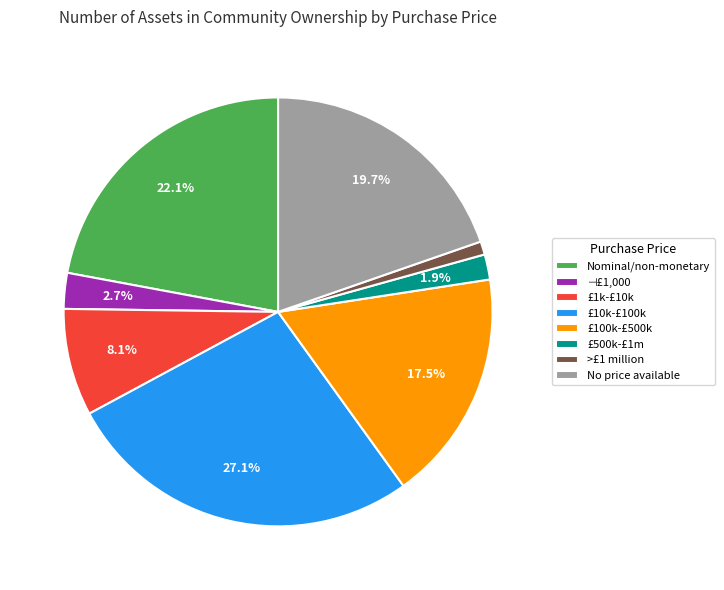

Is there a majority slice in this chart?

No